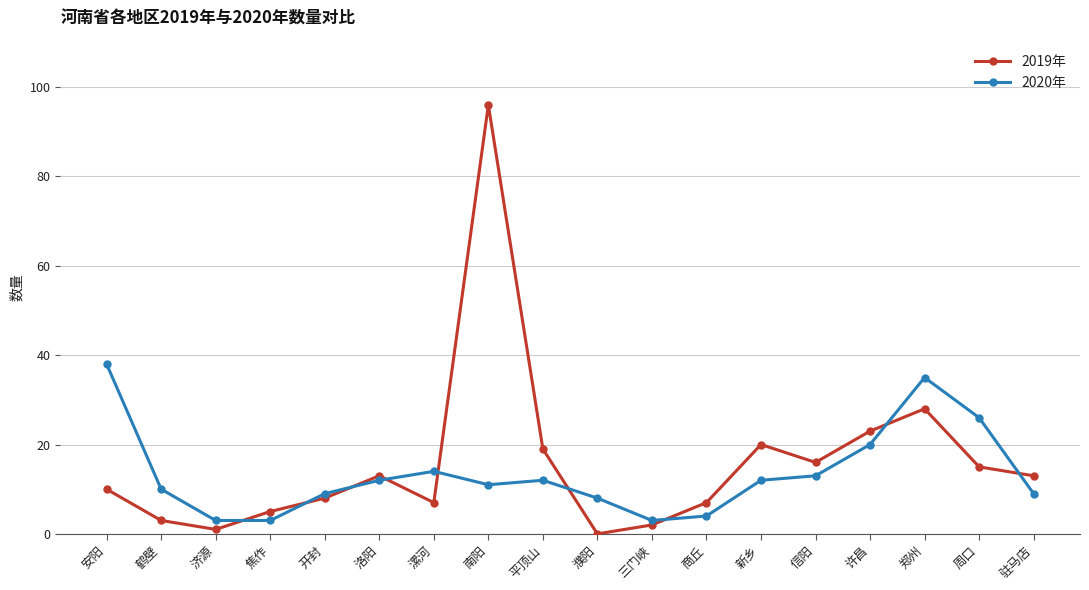

What is the maximum value shown in the chart?

96